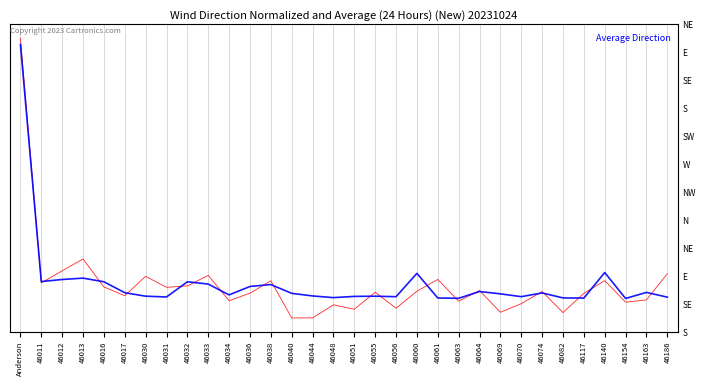

What are all the series names shown in the legend?

All beneficiaries, Total beneficiaries